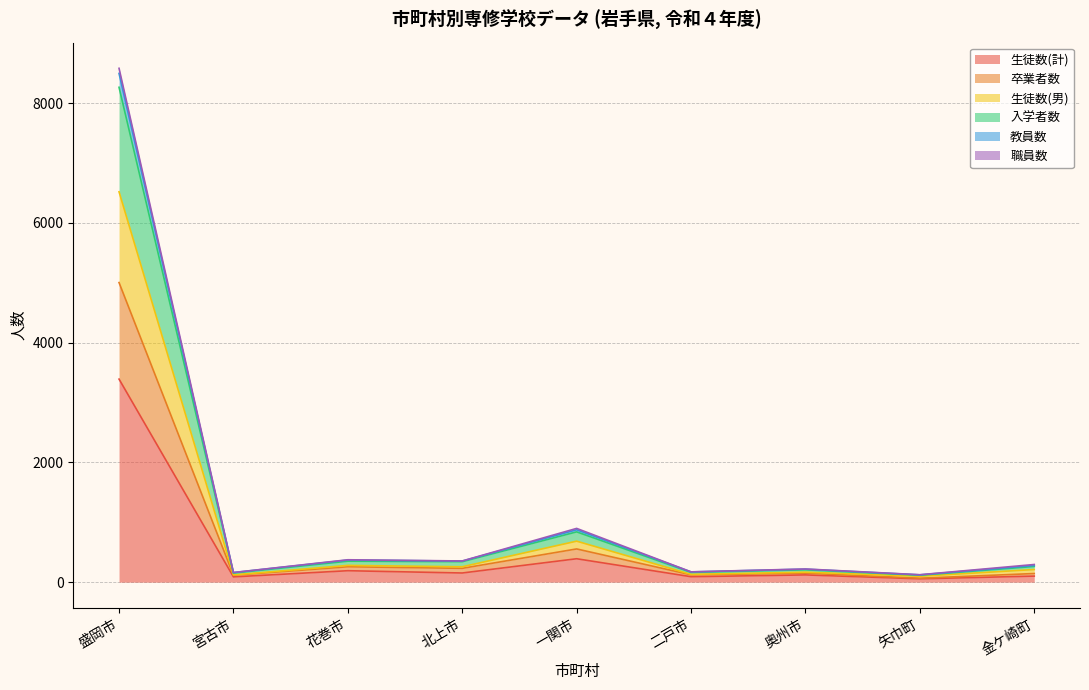

At how many categories does at least one series exceed 1518?

1